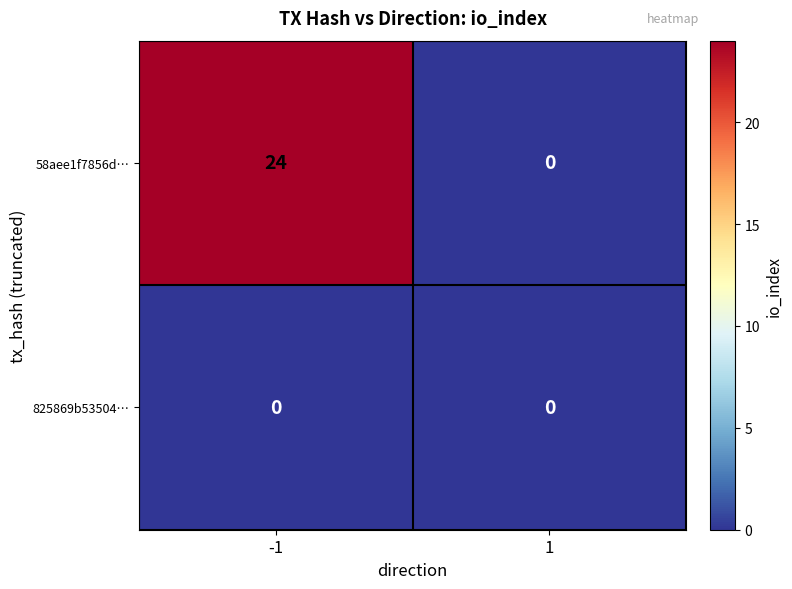

At -1, list the series in order from smallest to largest.

825869b53504…, 58aee1f7856d…